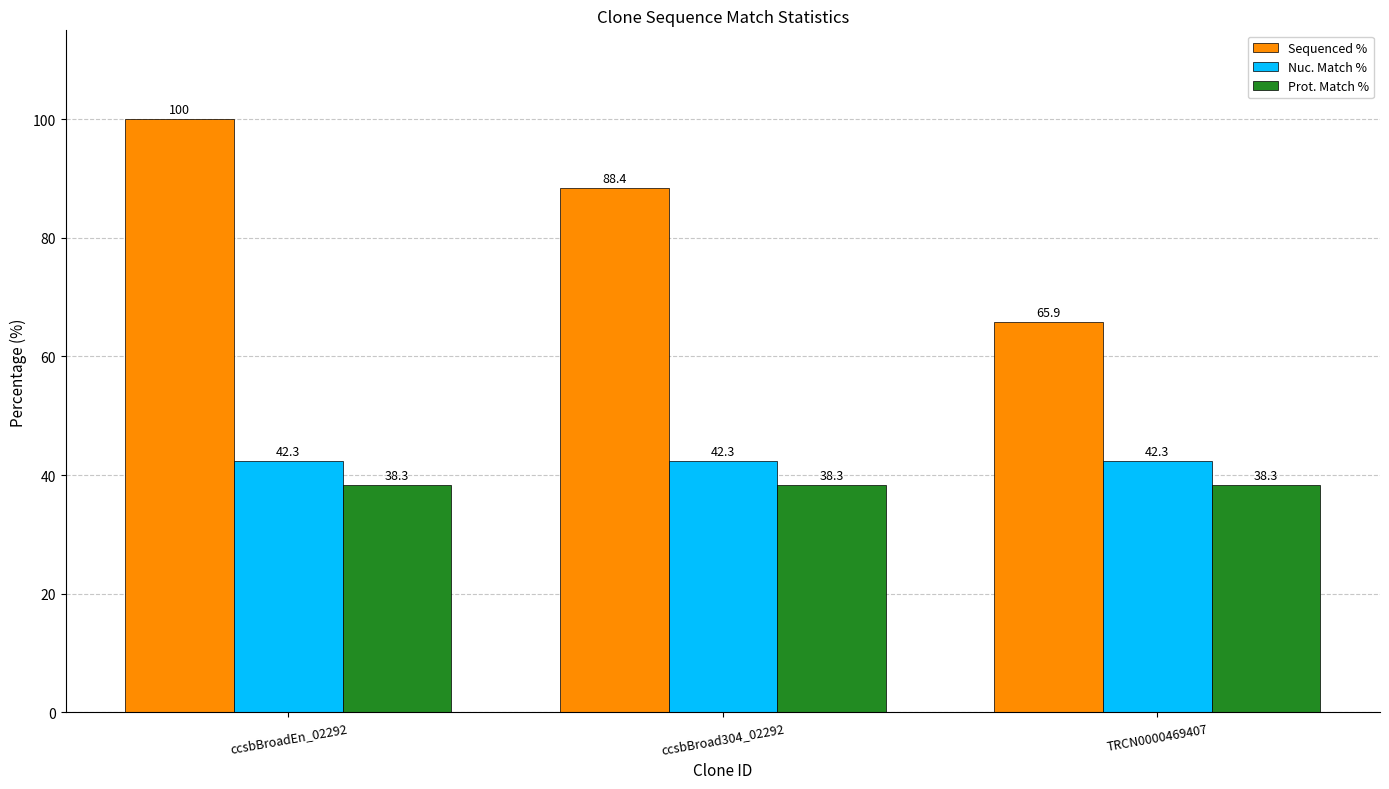

Rank the series at ccsbBroad304_02292 from lowest to highest value.

Prot. Match %, Nuc. Match %, Sequenced %